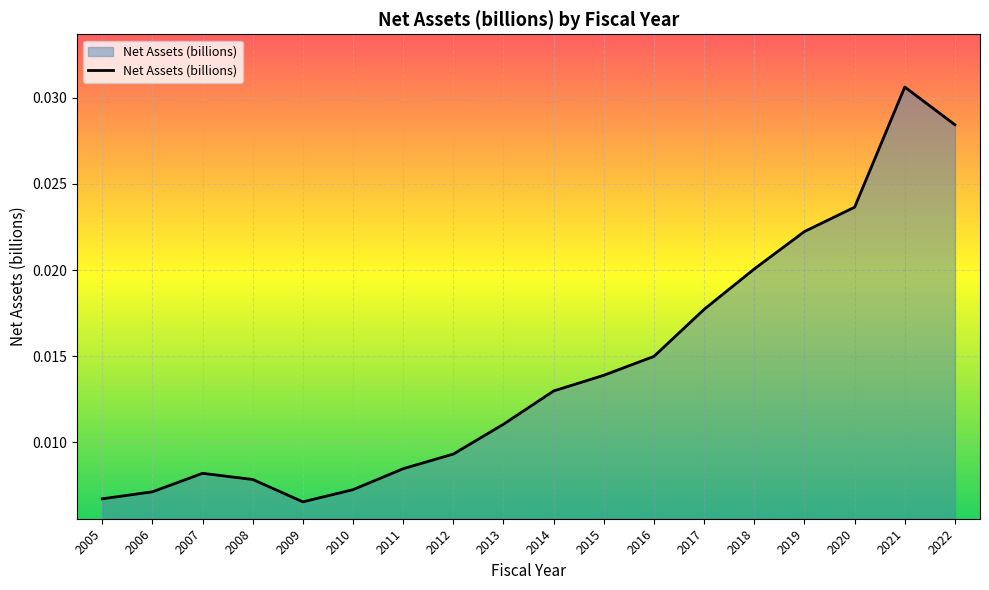

Which category has the highest value across all series?

2021